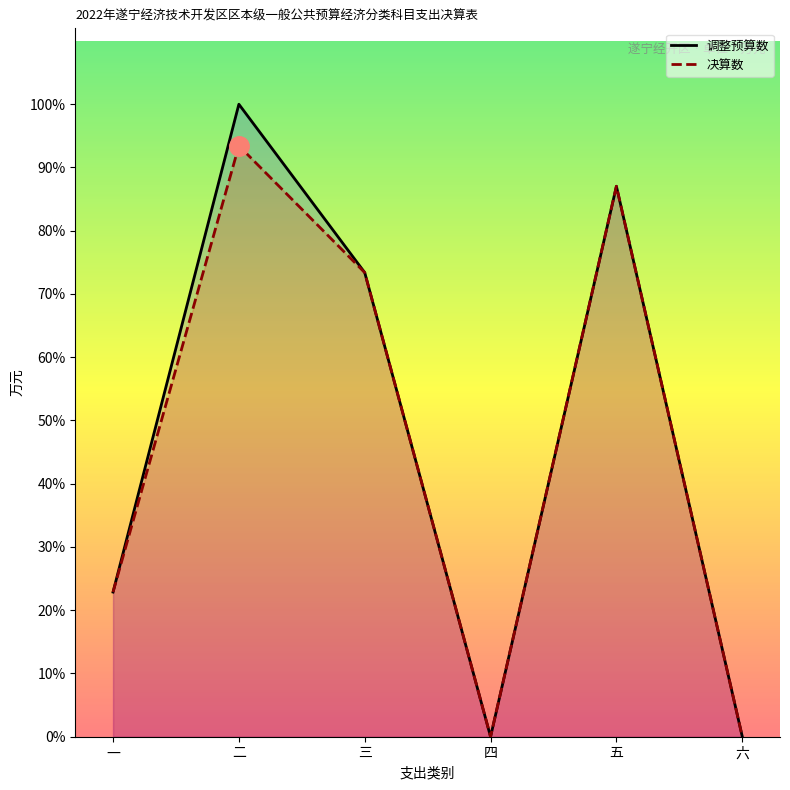

At which category does 决算数 reach its first local peak?

二